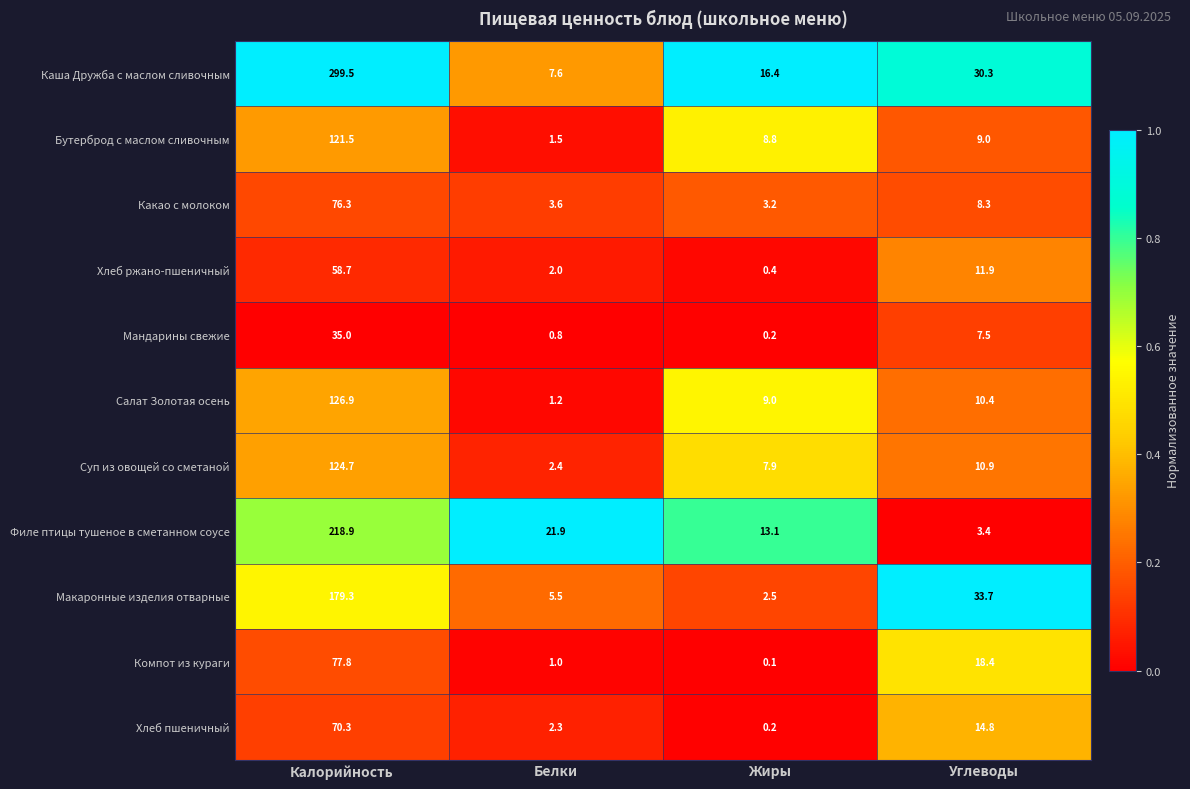

What is the sum of all Филе птицы тушеное в сметанном соусе values?

257.3